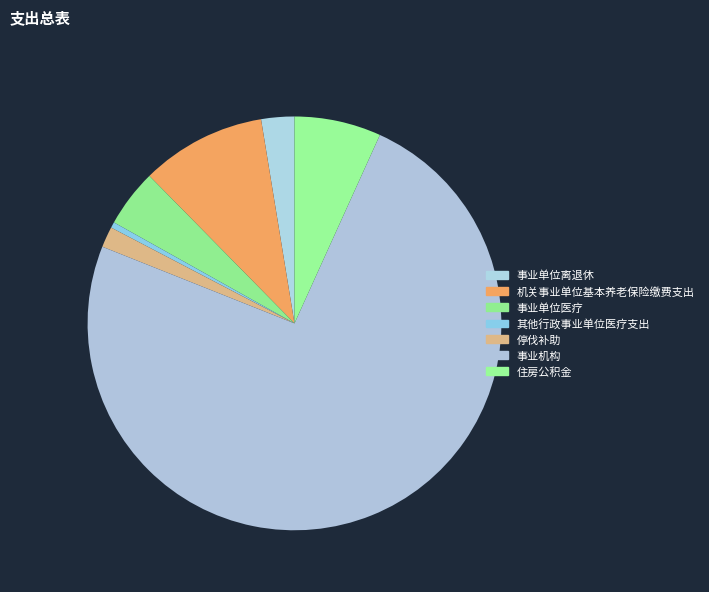

To the nearest percent, what is the combined percentage of 住房公积金 and 停伐补助?

8%